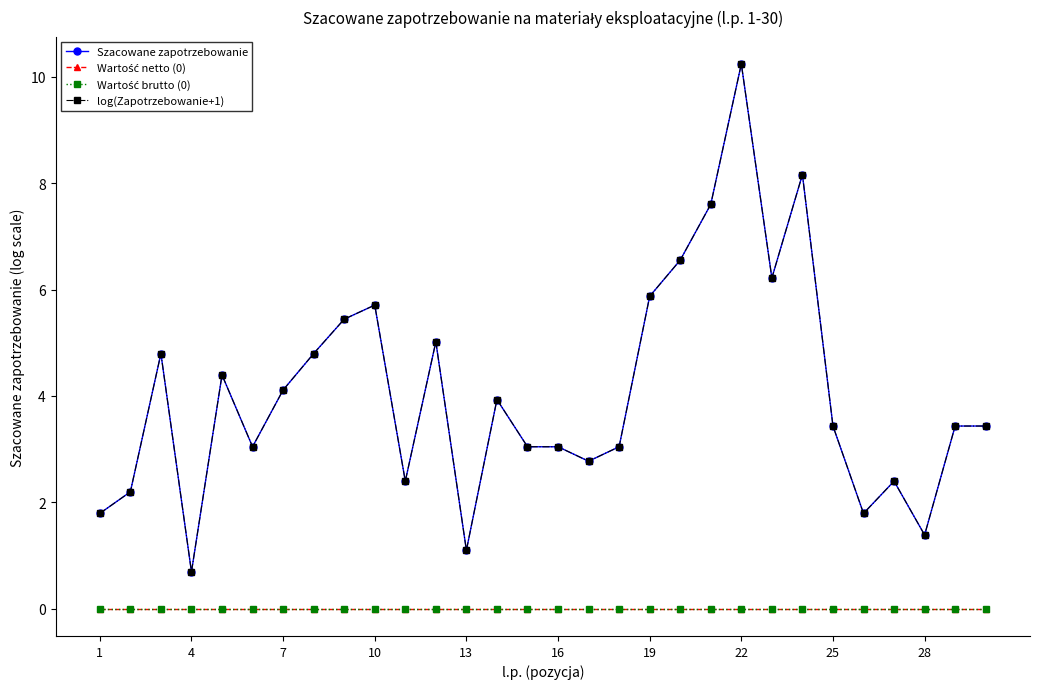

What is the value of the log(Zapotrzebowanie+1) point at the 9th from the left?

5.4